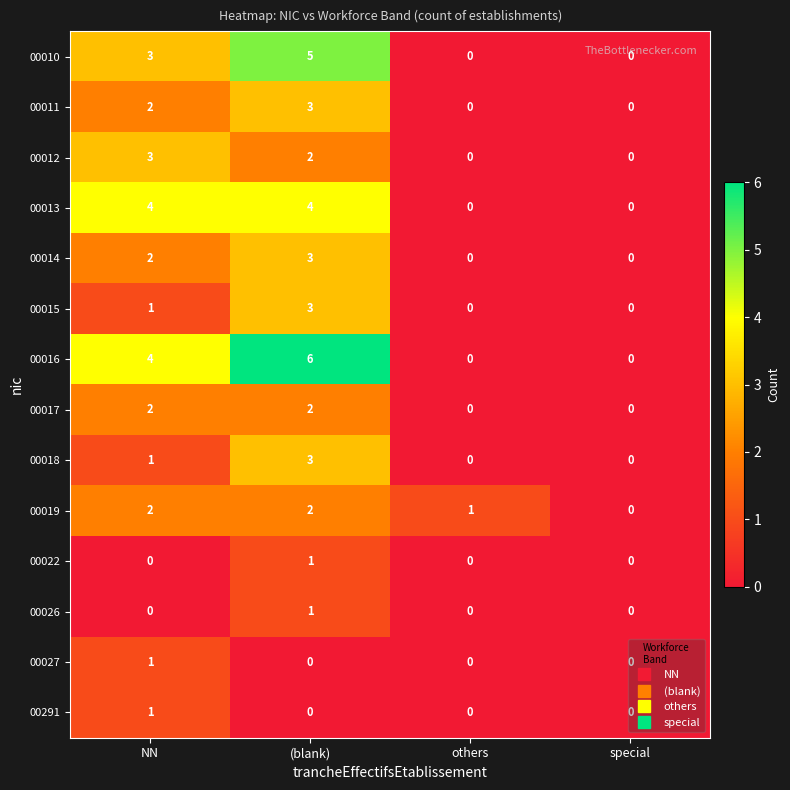

True or false: 00014 has a value of 0 at others.

True